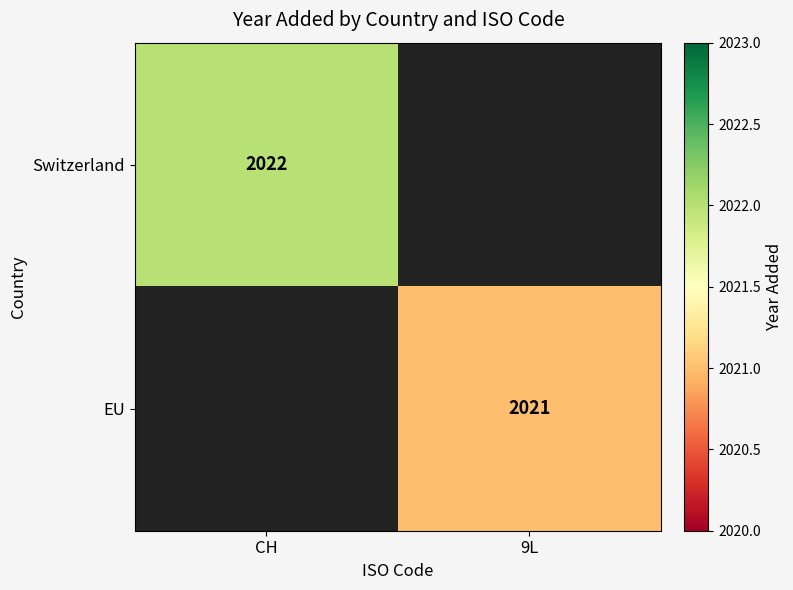

The EU series shows 2021 at 9L. True or false?

True